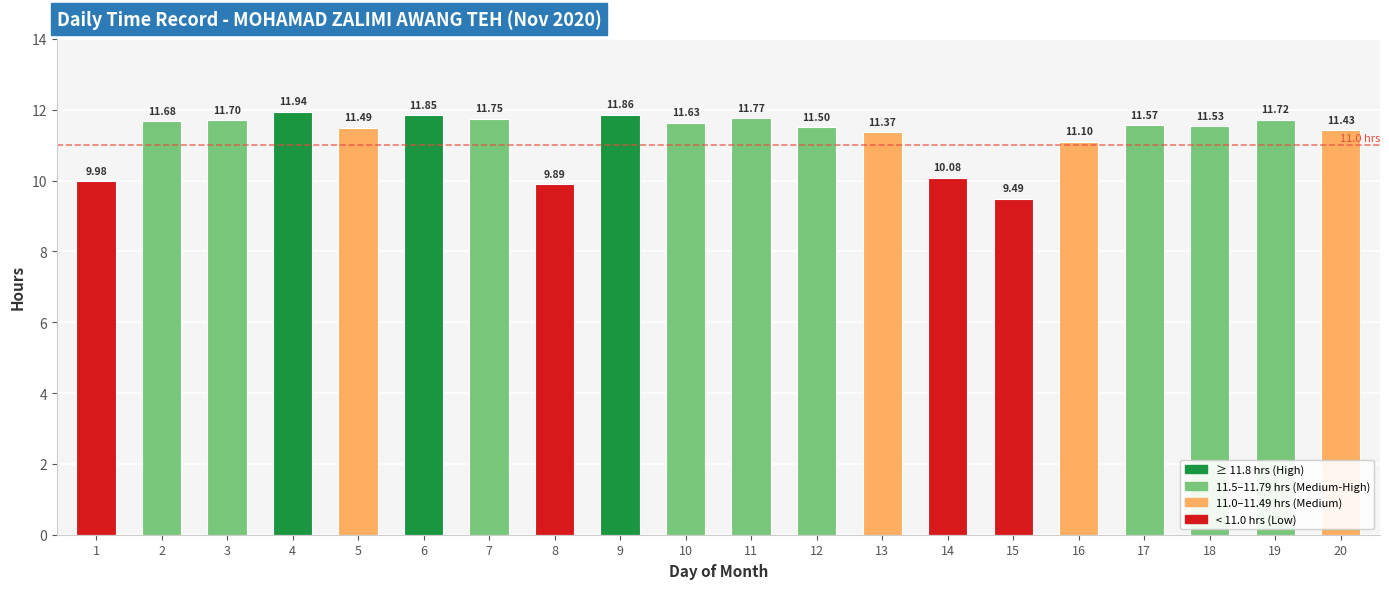

What is the sum of all values?

225.3